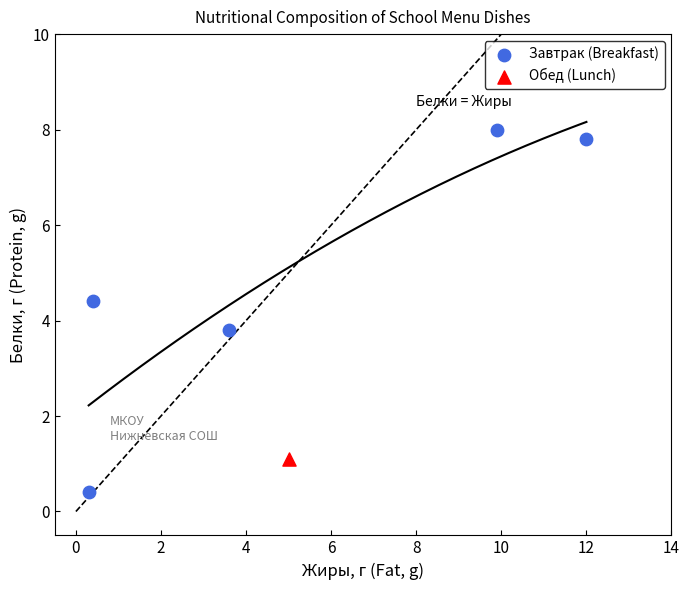

What are all the series names shown in the legend?

Завтрак (Breakfast), Обед (Lunch)